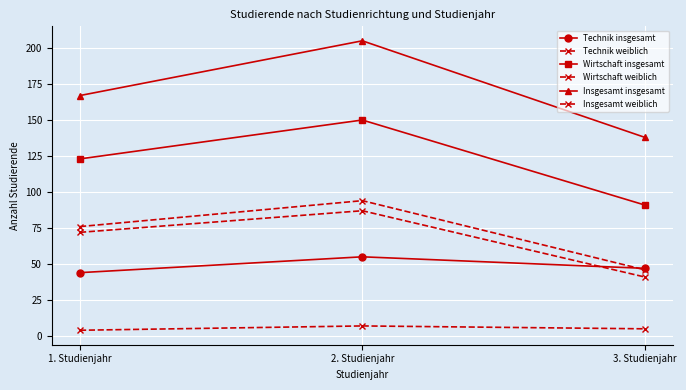

At 1. Studienjahr, list the series in order from largest to smallest.

Insgesamt insgesamt, Wirtschaft insgesamt, Insgesamt weiblich, Wirtschaft weiblich, Technik insgesamt, Technik weiblich